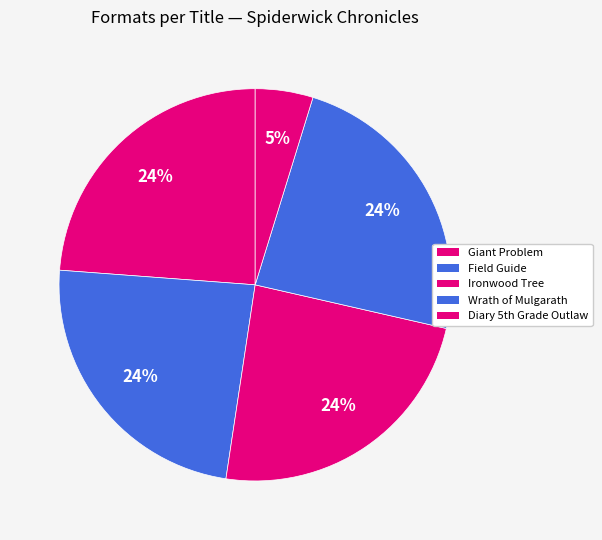

Which has a higher value, Ironwood Tree or Wrath of Mulgarath?

Ironwood Tree